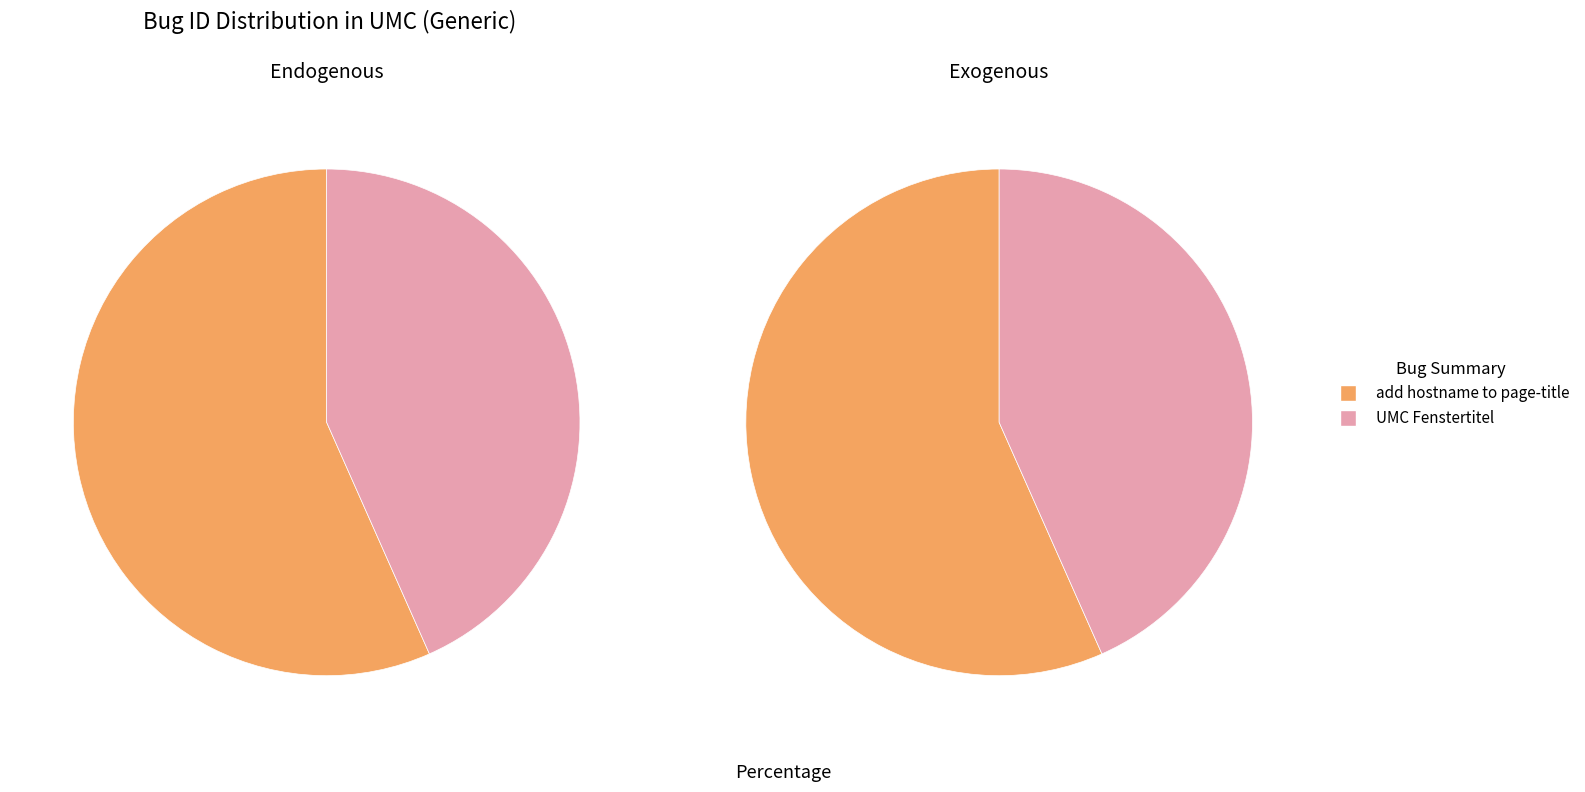

To the nearest percent, what is the average slice percentage?

50%